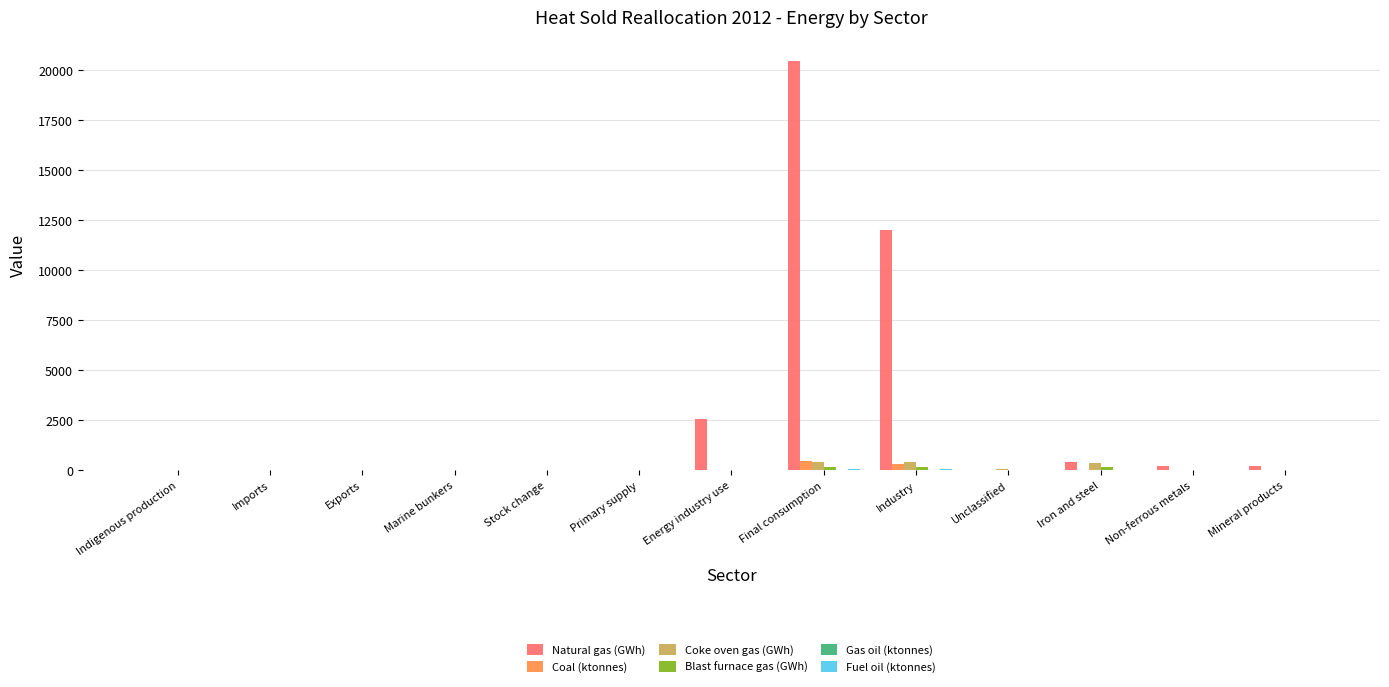

Which series changed the most between Energy industry use and Unclassified?

Natural gas (GWh)